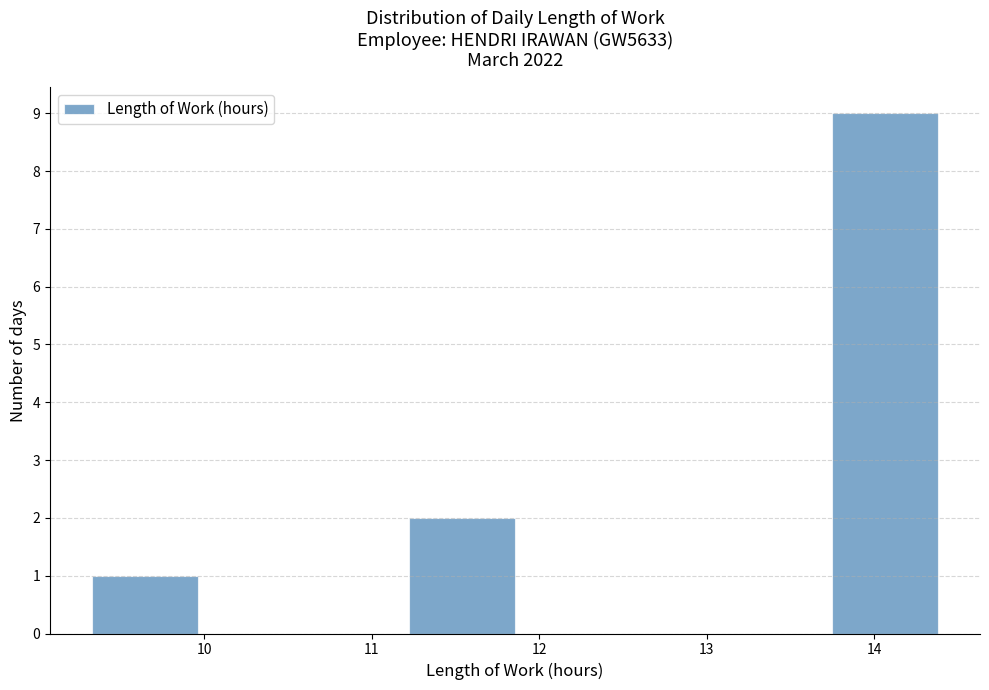

Which range on the x-axis has the tallest bar?

13.7 to 14.4